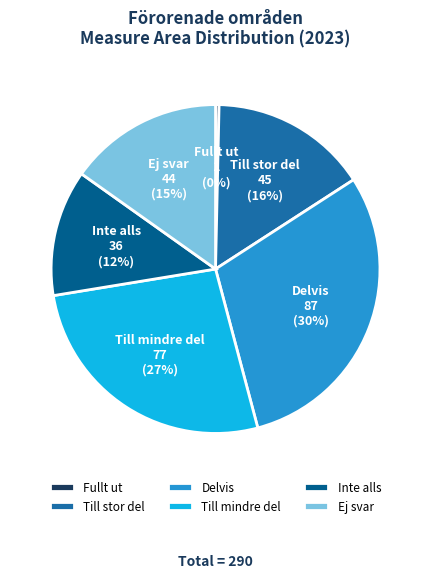

Between Ej svar and Inte alls, which is larger?

Ej svar